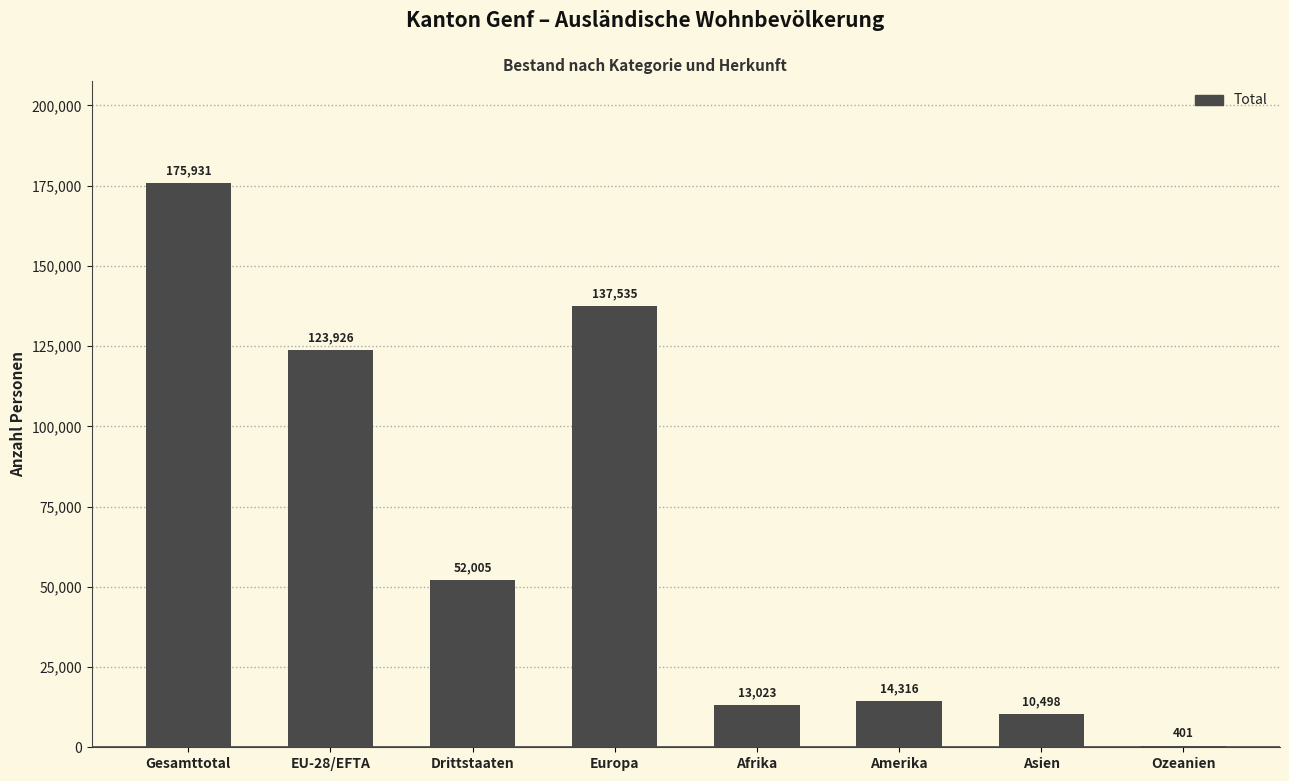

What is the sum of all values?

527635